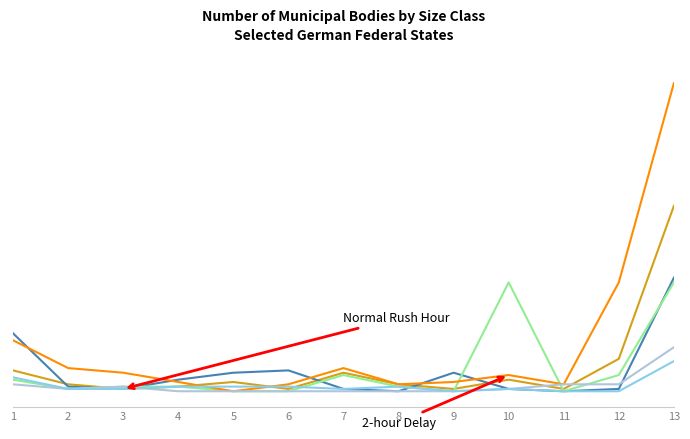

Reading left to right, transcribe all the data shown in this chart.

Baden-Württemberg: 1=9	2=3	3=1	4=2	5=4	6=1	7=8	8=3	9=1	10=5	11=1	12=14	13=80
Bayern: 1=25	2=2	3=1	4=5	5=8	6=9	7=1	8=0	9=8	10=1	11=0	12=1	13=49
Hessen: 1=5	2=1	3=2	4=2	5=0	6=0	7=7	8=2	9=0	10=47	11=0	12=7	13=47
Nordrhein-Westfalen: 1=22	2=10	3=8	4=4	5=0	6=3	7=10	8=3	9=4	10=7	11=3	12=47	13=133
Sachsen: 1=3	2=1	3=2	4=0	5=0	6=0	7=0	8=0	9=0	10=1	11=3	12=3	13=19
Thüringen: 1=6	2=1	3=1	4=2	5=2	6=2	7=1	8=2	9=0	10=1	11=0	12=0	13=13